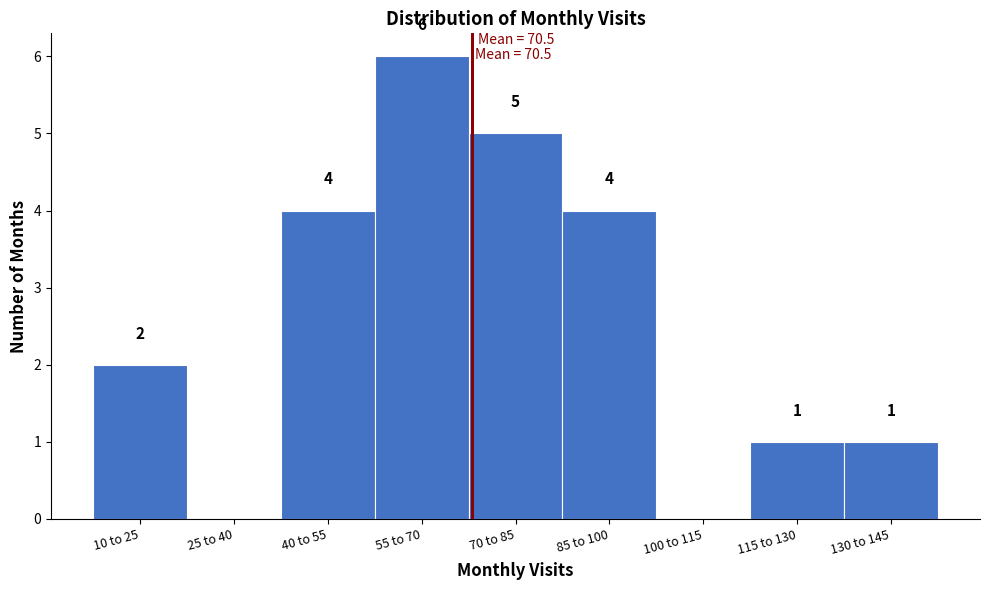

Reading left to right, what are all the values shown in this chart?

10 to 25=2	25 to 40=0	40 to 55=4	55 to 70=6	70 to 85=5	85 to 100=4	100 to 115=0	115 to 130=1	130 to 145=1